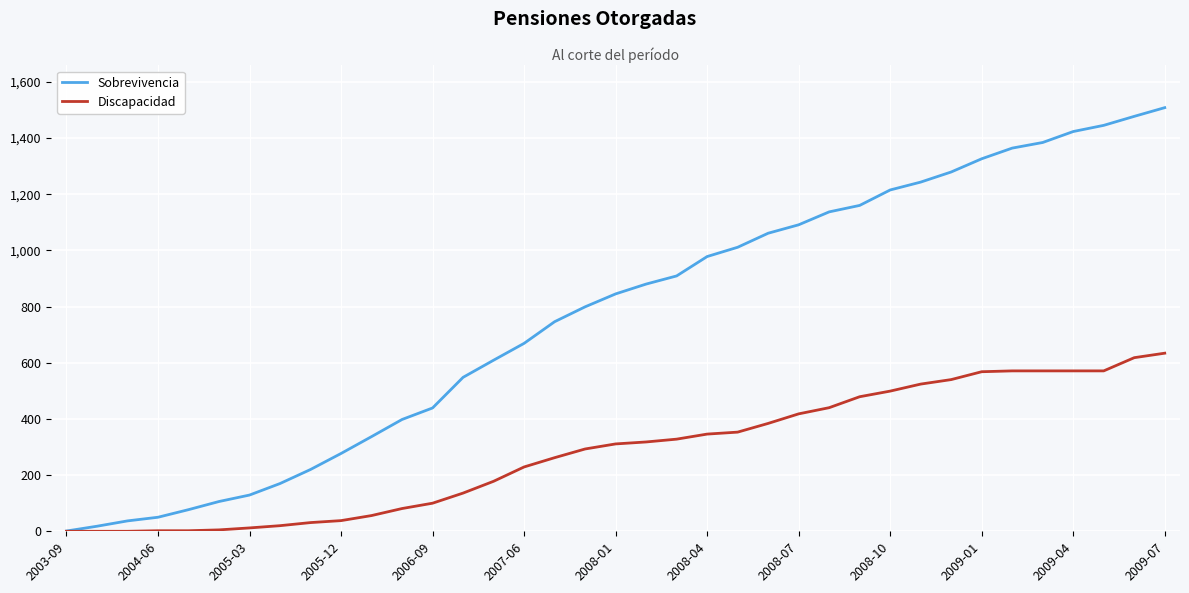

What is the greatest value displayed?

1508